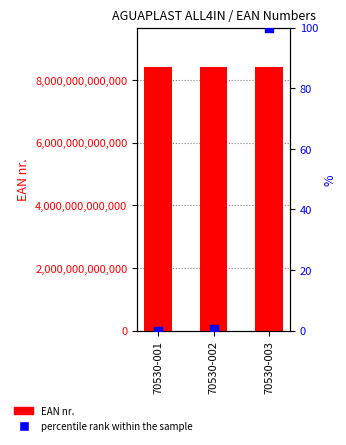

Is the value of percentile rank within the sample at 70530-001 greater than the value of EAN nr. at 70530-001?

No